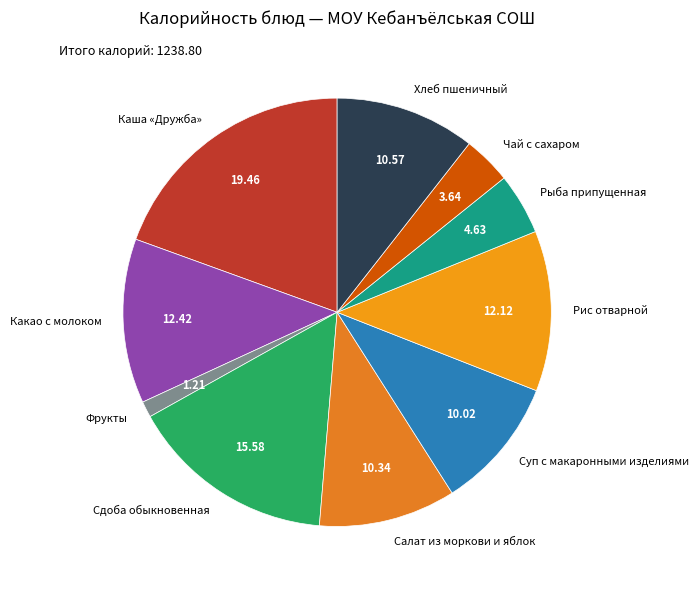

Is it true that Суп с макаронными изделиями is 1% of the pie?

False